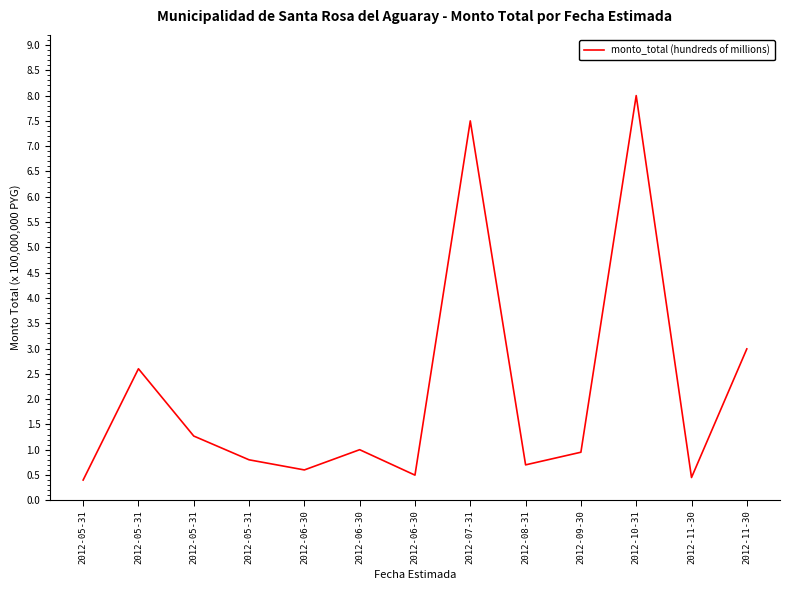

Rank the categories by value from lowest to highest.

2012-05-31, 2012-11-30, 2012-06-30, 2012-06-30, 2012-08-31, 2012-05-31, 2012-09-30, 2012-06-30, 2012-05-31, 2012-05-31, 2012-11-30, 2012-07-31, 2012-10-31